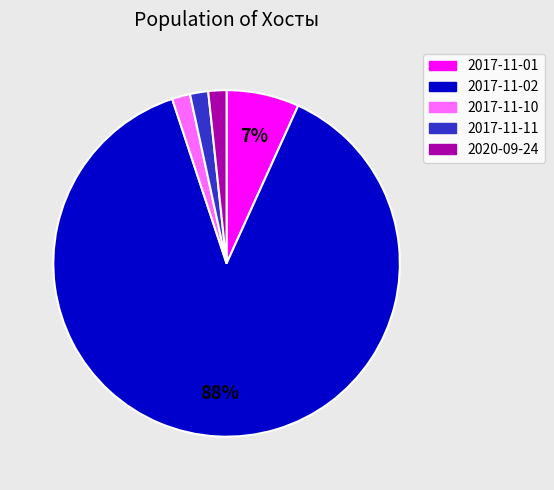

Which category has the biggest portion of the pie?

2017-11-02